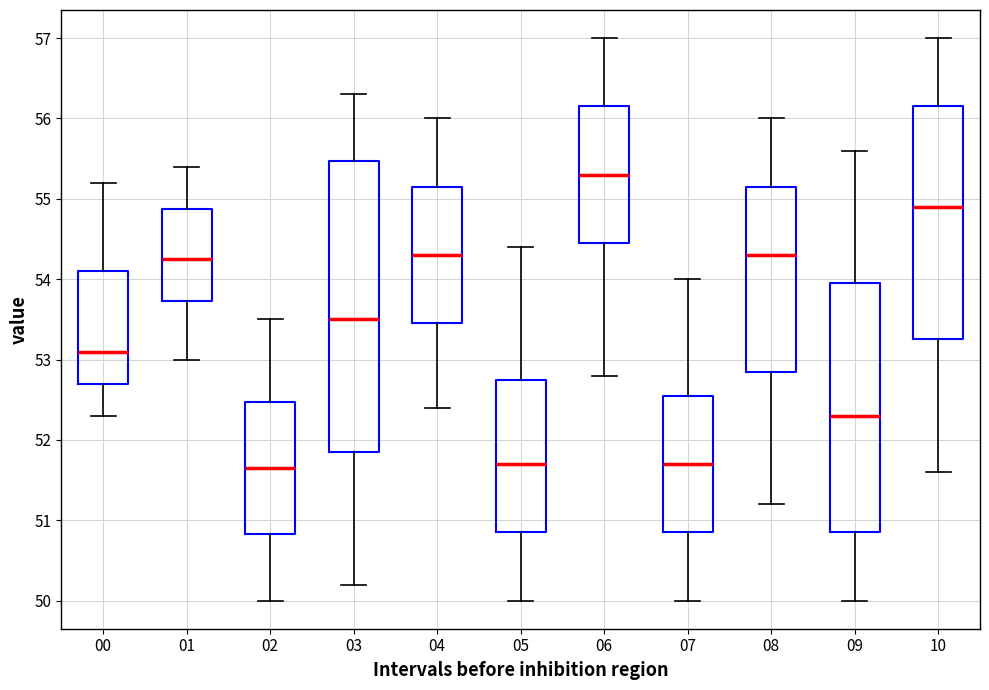

Reading left to right, read every box against the y-axis: the position of its median line, the range the box covers, and the ends of its whiskers. The values are not printed on the chart, so give them approximately, as read against the axis.

00: median 53.1, box 52.7 to 54.1, whiskers 52.3 to 55.2
01: median 54.3, box 53.7 to 54.9, whiskers 53.0 to 55.4
02: median 51.7, box 50.8 to 52.5, whiskers 50.0 to 53.5
03: median 53.5, box 51.9 to 55.5, whiskers 50.2 to 56.3
04: median 54.3, box 53.5 to 55.2, whiskers 52.4 to 56.0
05: median 51.7, box 50.9 to 52.8, whiskers 50.0 to 54.4
06: median 55.3, box 54.5 to 56.2, whiskers 52.8 to 57.0
07: median 51.7, box 50.9 to 52.6, whiskers 50.0 to 54.0
08: median 54.3, box 52.9 to 55.2, whiskers 51.2 to 56.0
09: median 52.3, box 50.9 to 54.0, whiskers 50.0 to 55.6
10: median 54.9, box 53.3 to 56.2, whiskers 51.6 to 57.0